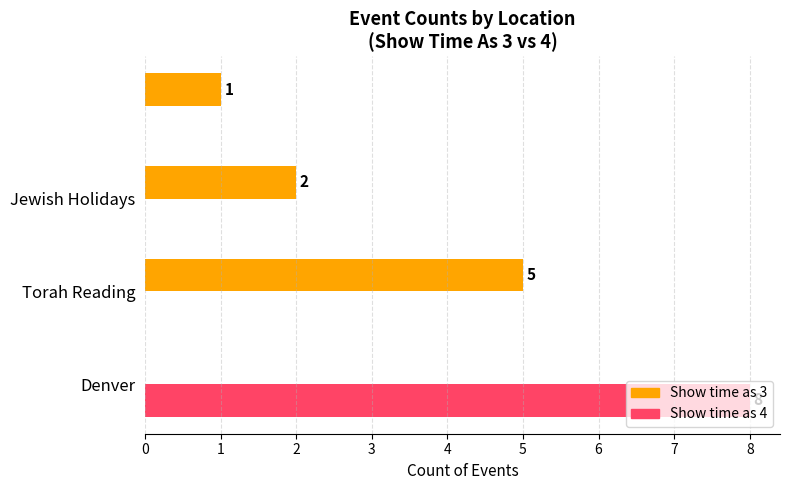

How many Show time as 4 values are between 0 and 8?

4